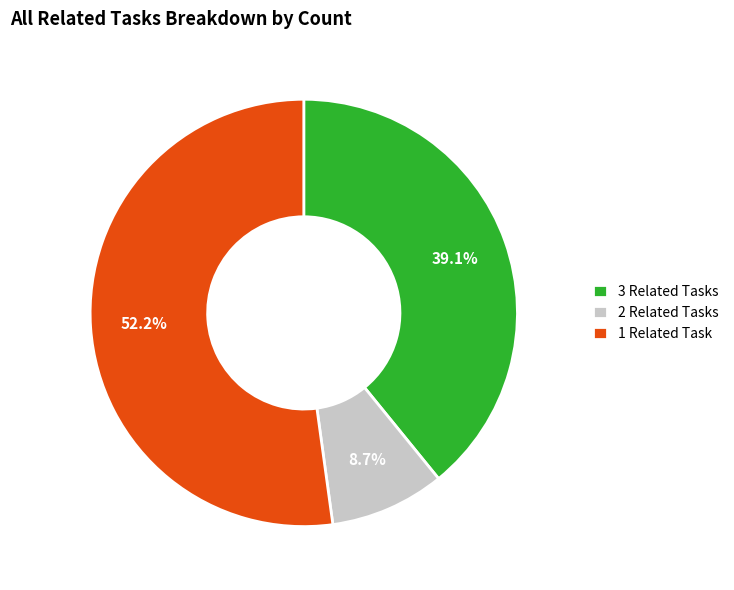

What is the smallest slice in the pie chart?

2 Related Tasks